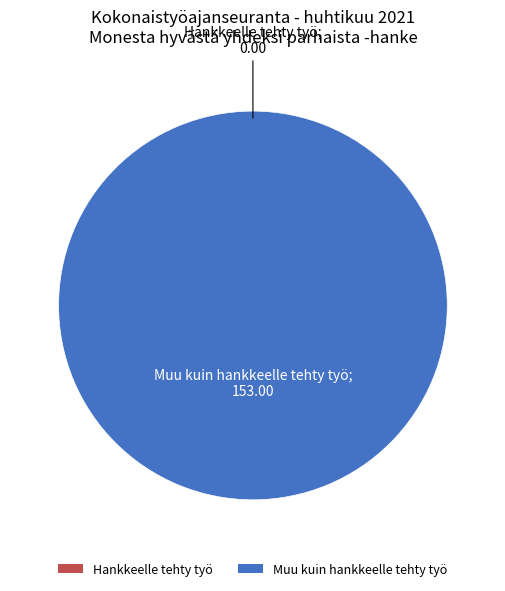

Does Hankkeelle tehty työ account for over 50% of the chart?

No